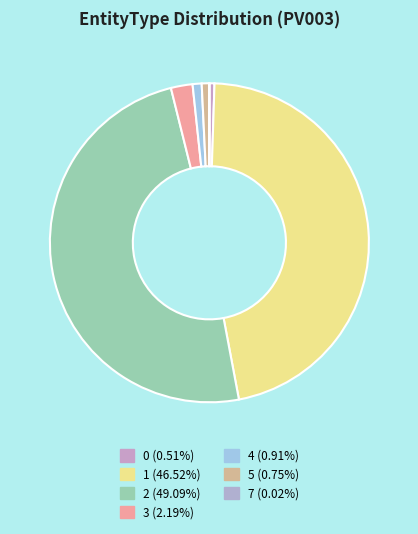

What percentage is the 5 slice, to the nearest percent?

1%